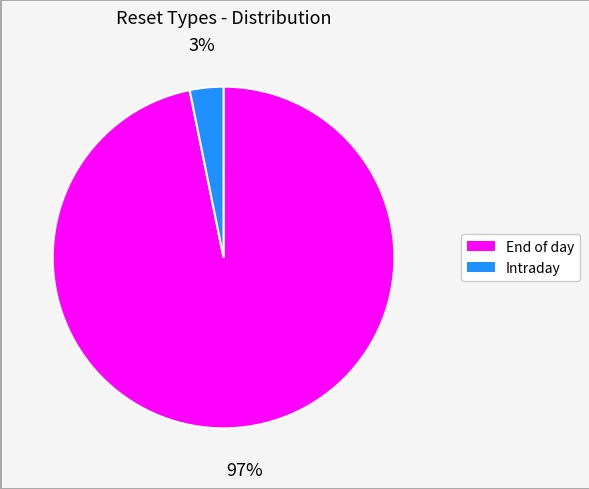

Rank the categories by value from highest to lowest.

End of day, Intraday